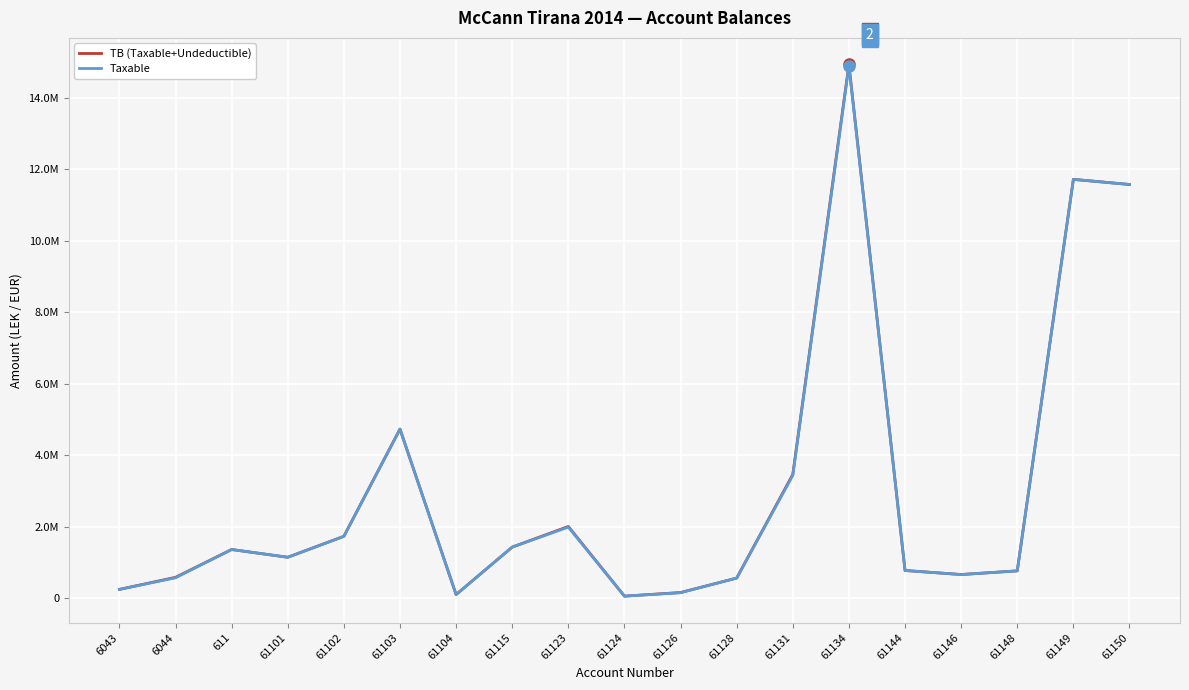

The value of Taxable at 61134 is 14887859.8. True or false?

True